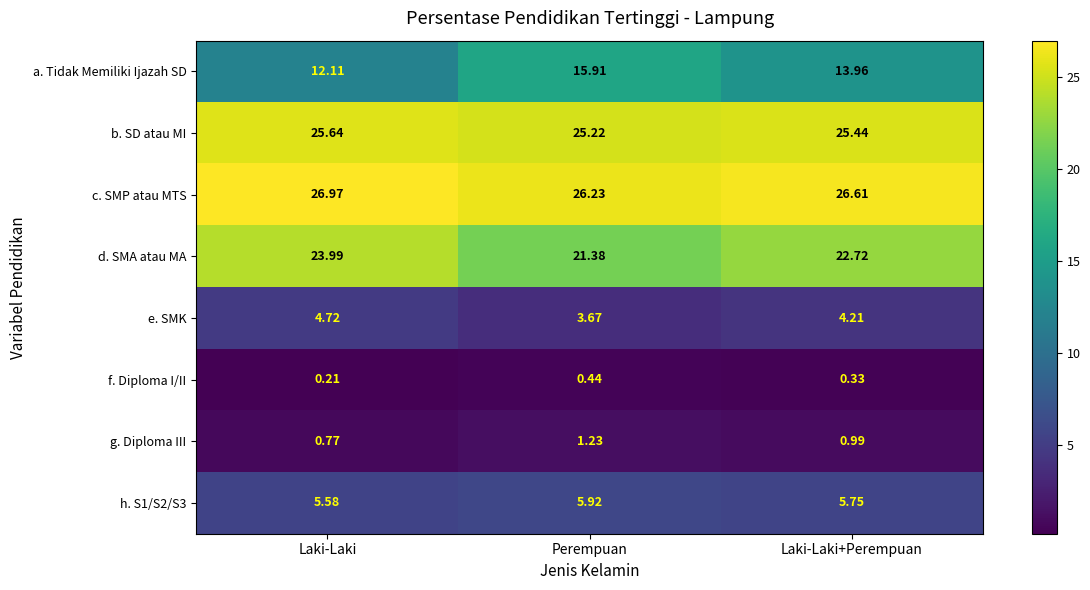

Which category has the lowest value across all series?

Laki-Laki